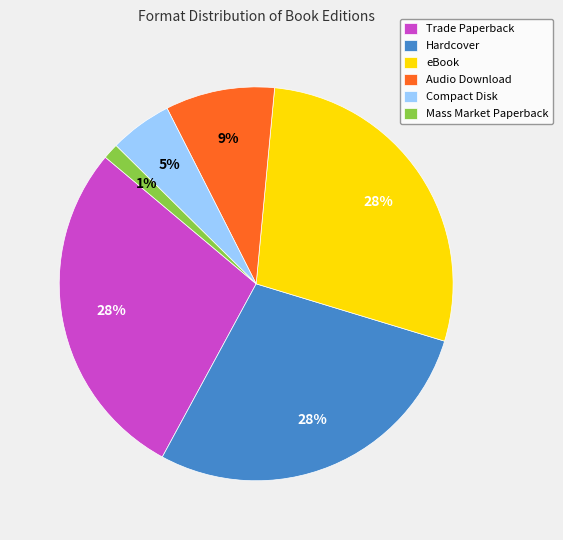

To the nearest percent, what is the average slice percentage?

17%